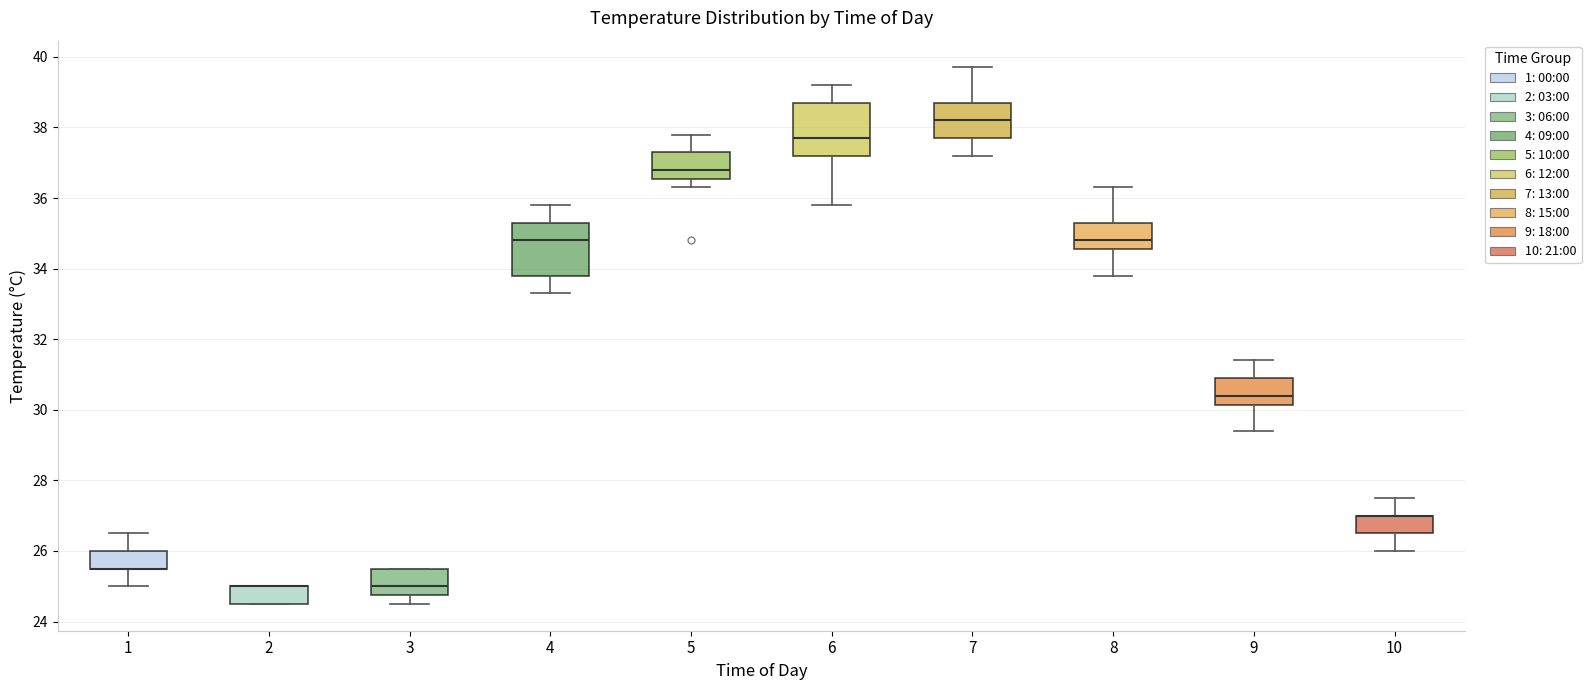

Reading left to right, read every box against the y-axis: the position of its median line, the range the box covers, and the ends of its whiskers. The values are not printed on the chart, so give them approximately, as read against the axis.

1: median 25.6 (drawn on the box's lower edge), box 25.6 to 26.0, whiskers 25.0 to 26.6
2: median 25.0 (drawn on the box's upper edge), box 24.6 to 25.0, whiskers 24.6 to 25.0
3: median 25.0, box 24.8 to 25.6, whiskers 24.6 to 25.6
4: median 34.8, box 33.8 to 35.4, whiskers 33.4 to 35.8
5: median 36.8, box 36.6 to 37.4, whiskers 36.4 to 37.8
6: median 37.8, box 37.2 to 38.8, whiskers 35.8 to 39.2
7: median 38.2, box 37.8 to 38.8, whiskers 37.2 to 39.8
8: median 34.8, box 34.6 to 35.4, whiskers 33.8 to 36.4
9: median 30.4, box 30.2 to 31.0, whiskers 29.4 to 31.4
10: median 27.0 (drawn on the box's upper edge), box 26.6 to 27.0, whiskers 26.0 to 27.6